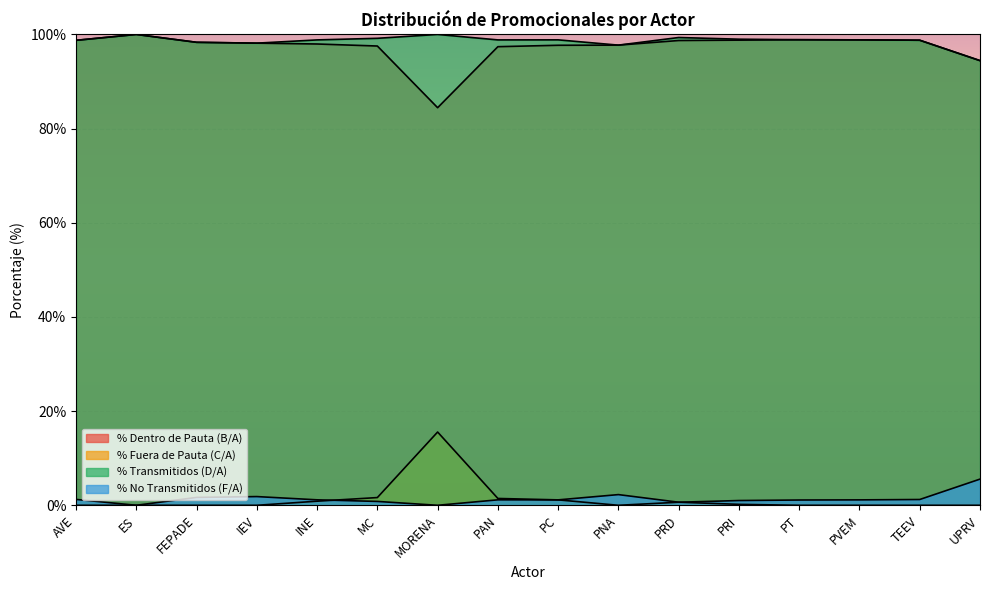

Where does the % Transmitidos (D/A) series first go above 98?

AVE